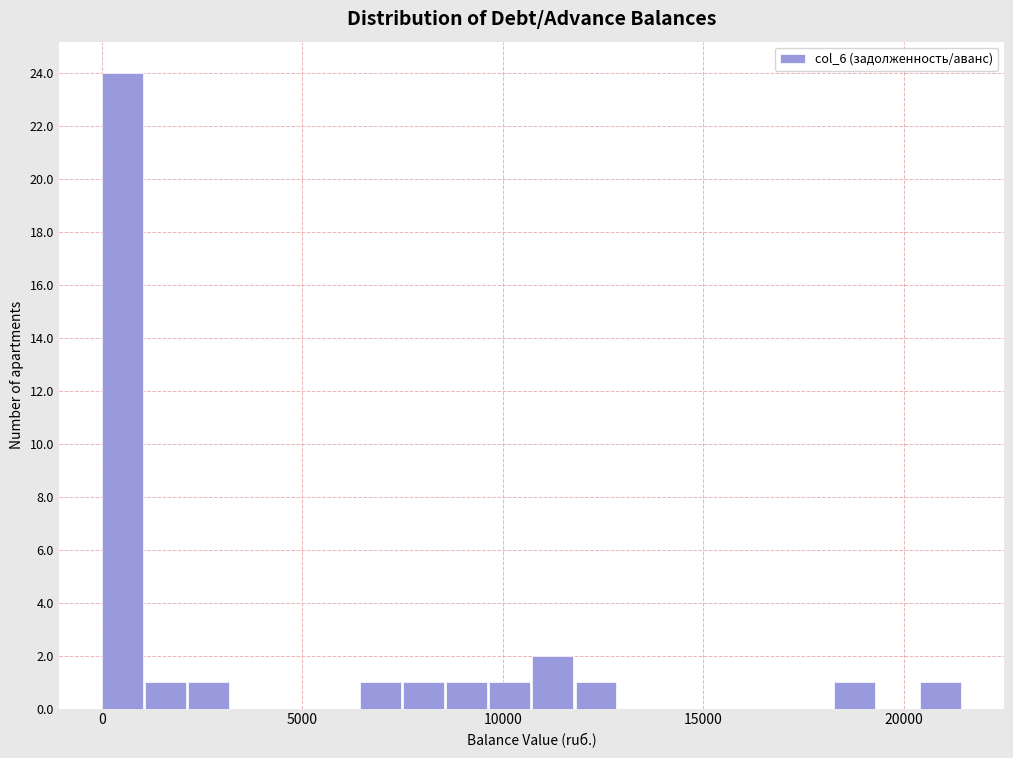

Around what value on the x-axis is the tallest bar? Give the approximate position of its centre, as read against the axis.

500